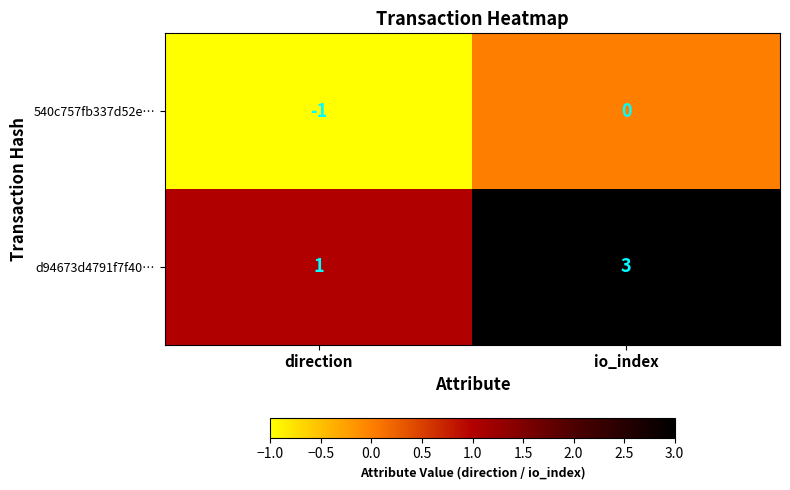

True or false: d94673d4791f7f40… has a value of 3 at io_index.

True